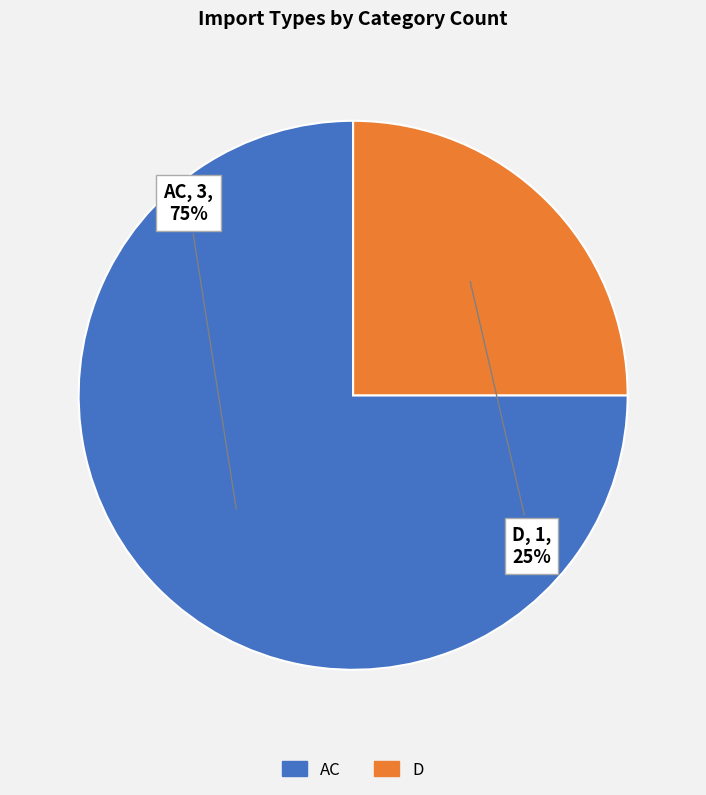

To the nearest percent, what portion does AC represent?

75%